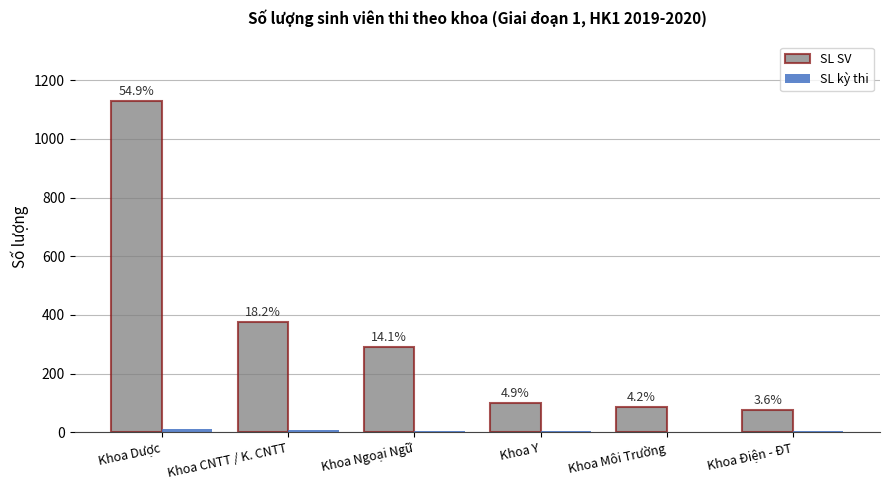

Are the bars grouped side by side (vs. stacked)?

Yes